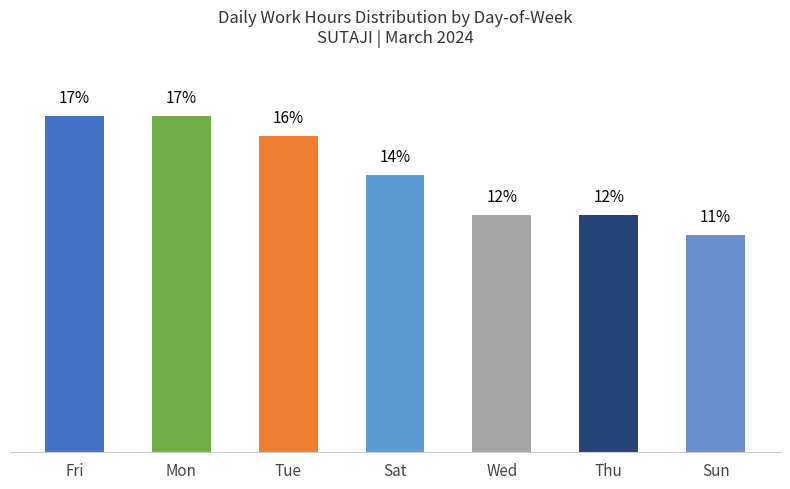

Which has a higher value, Mon or Wed?

Mon